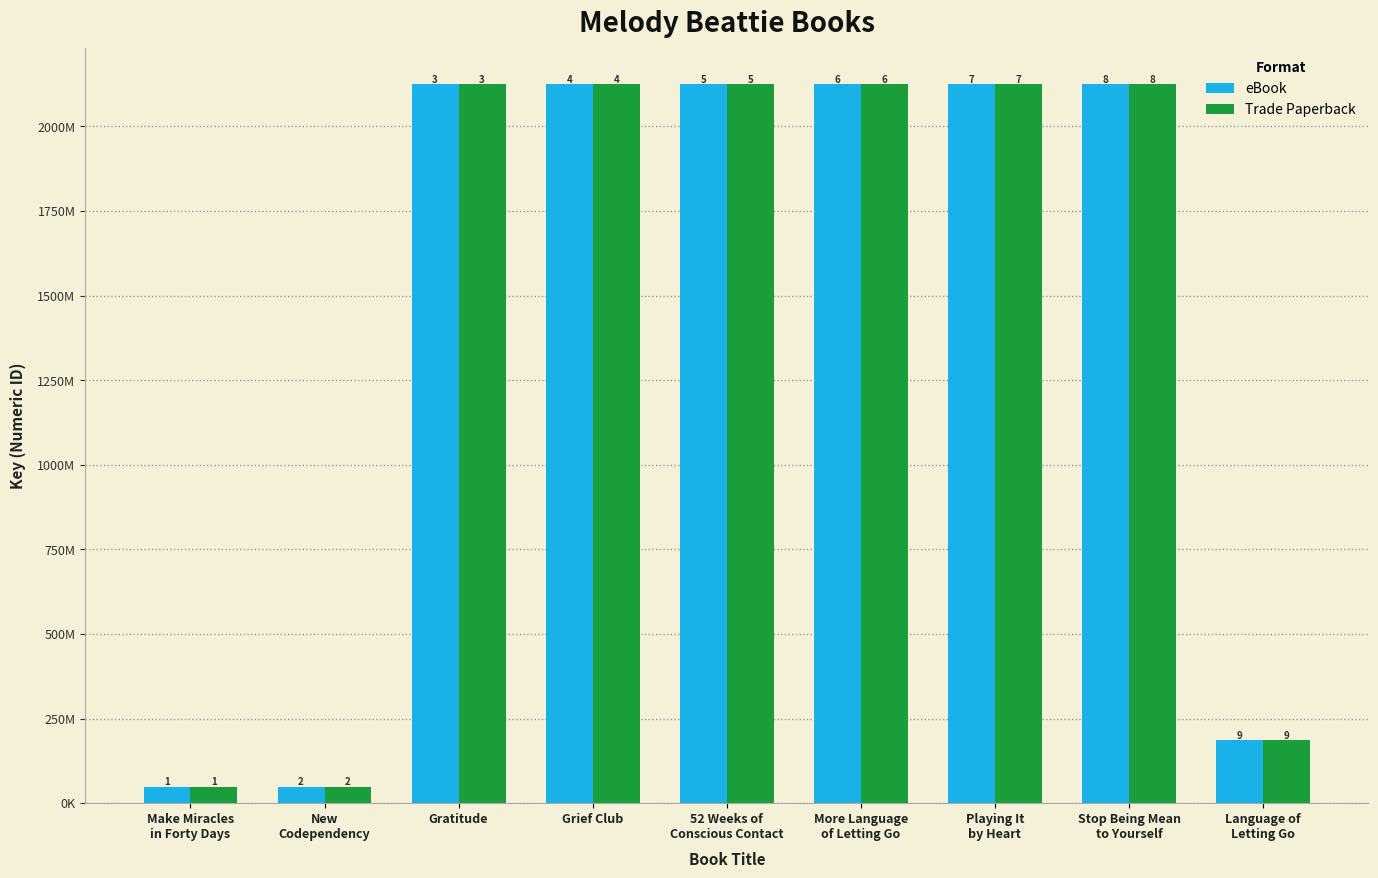

Are the bars horizontal?

No